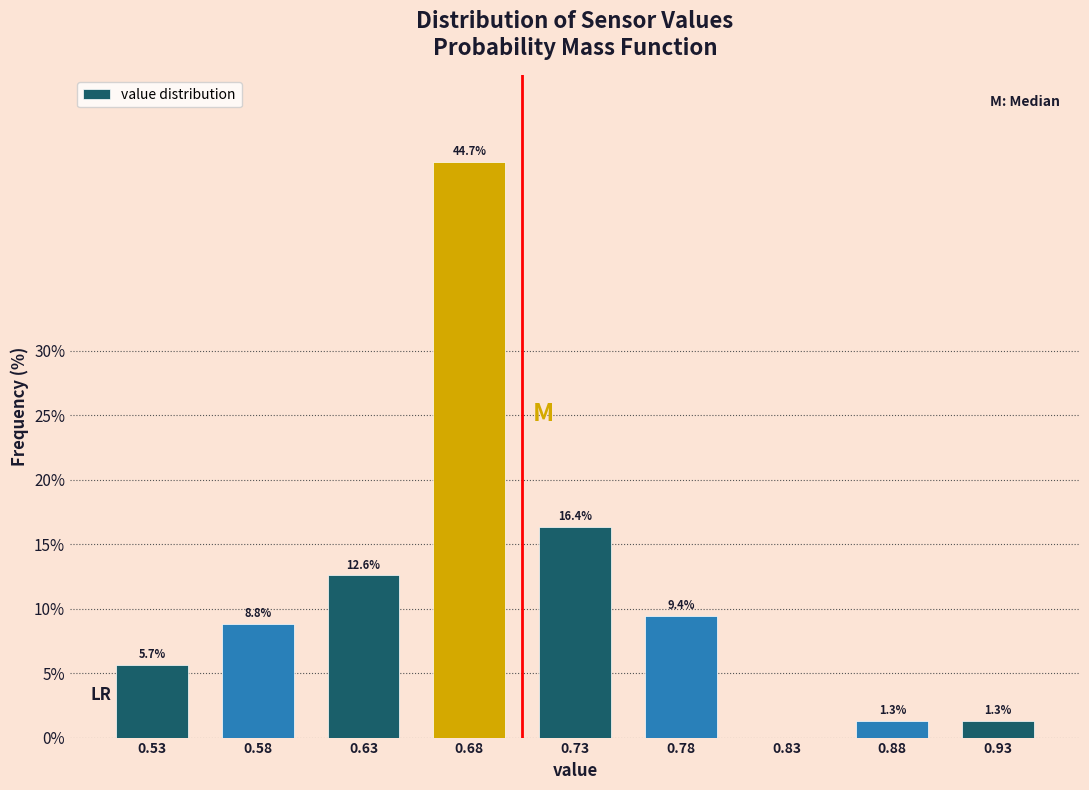

Reading right to left, list all the values displayed in this chart.

0.93=1.3	0.88=1.3	0.83=0.0	0.78=9.4	0.73=16.4	0.68=44.7	0.63=12.6	0.58=8.8	0.53=5.7